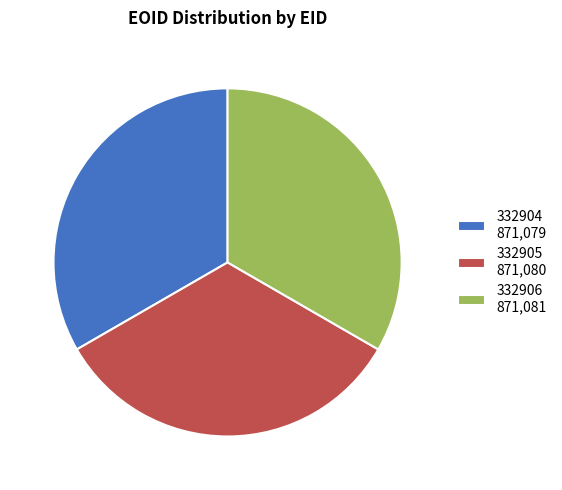

Approximately how many times larger is the value at 332906 compared to 332904?

1.0